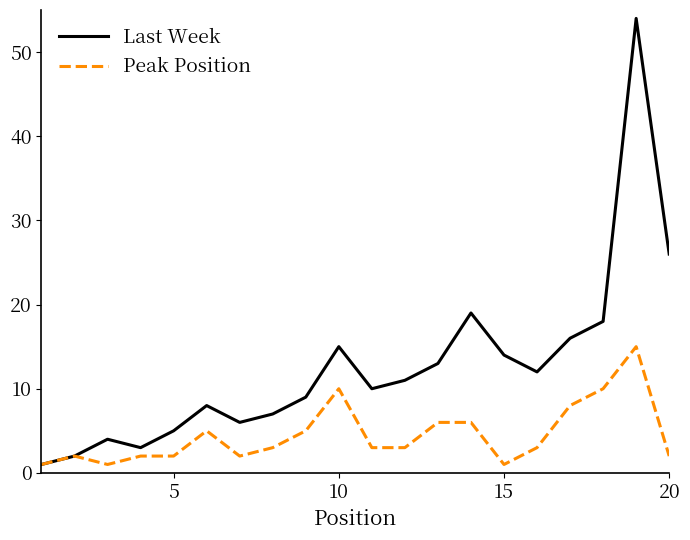

Which series has the largest total across all categories?

Last Week